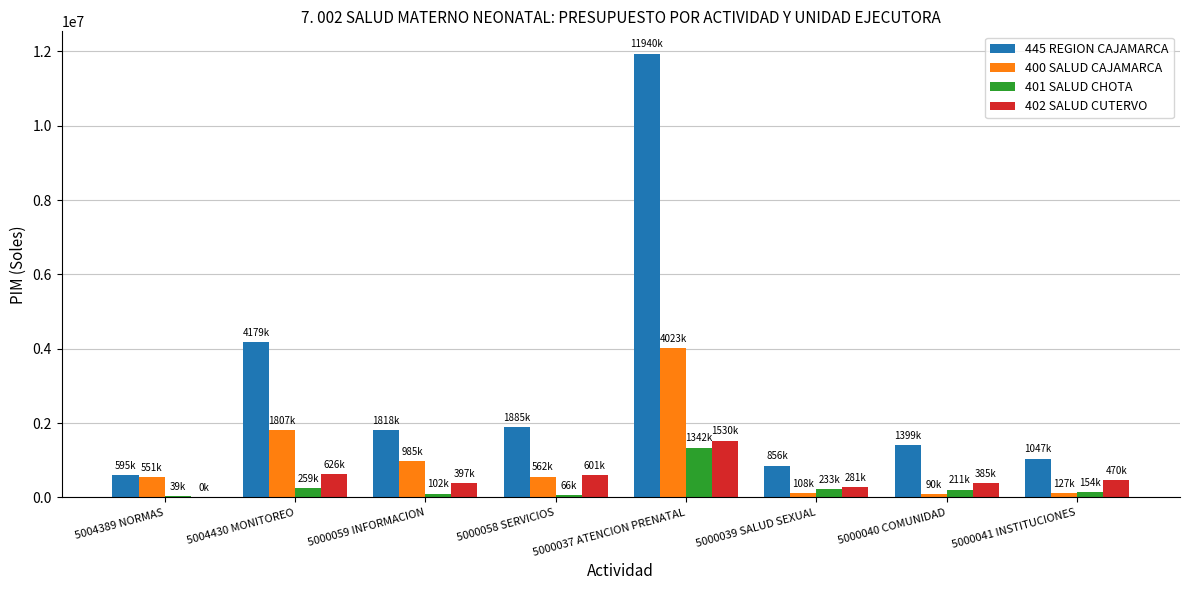

What is the difference between the 402 SALUD CUTERVO values at 5000039 SALUD SEXUAL and 5000040 COMUNIDAD?

103655